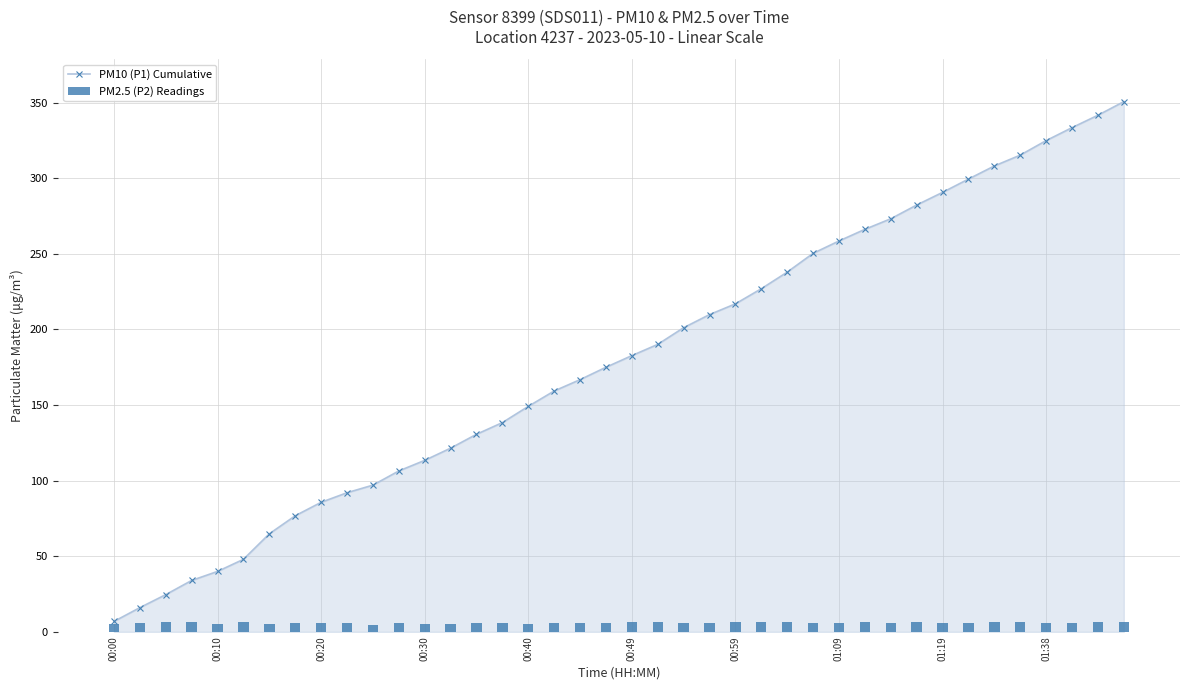

At which label does PM10 (P1) Cumulative first exceed 182?

00:49